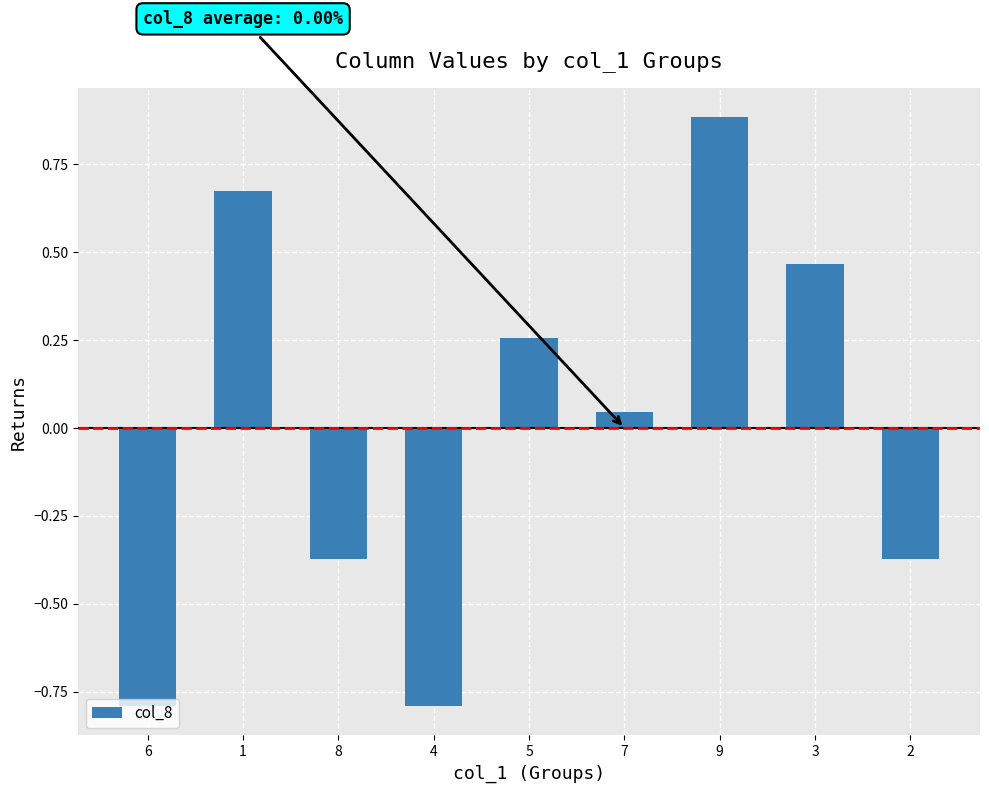

At which label is the value closest to 0?

7